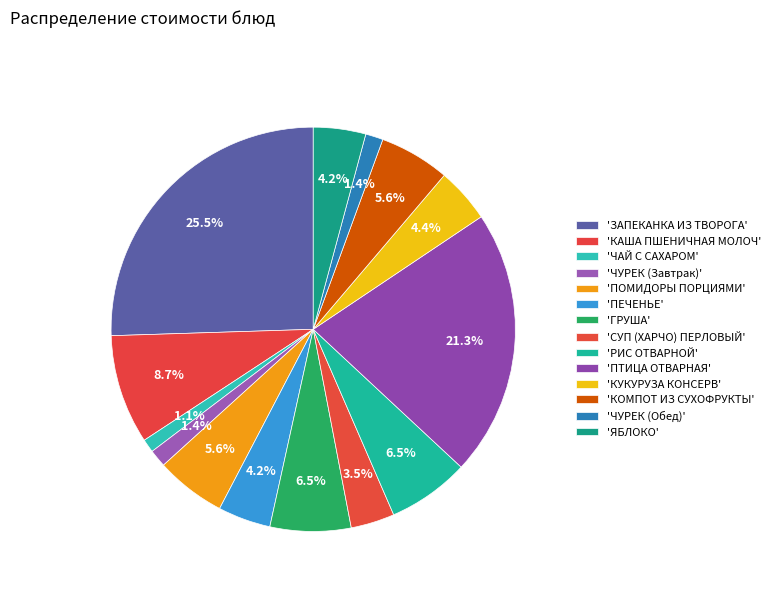

Which category has the biggest portion of the pie?

ЗАПЕКАНКА ИЗ ТВОРОГА